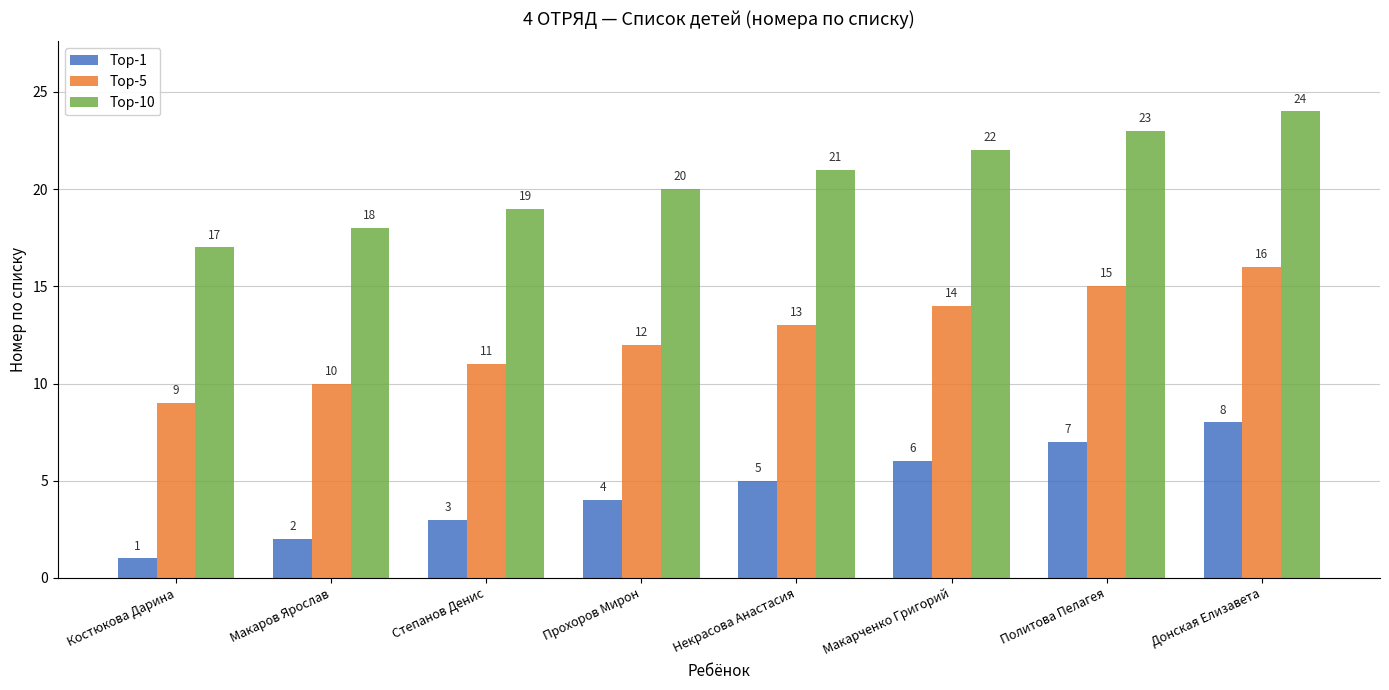

Which series has the largest total across all categories?

Top-10